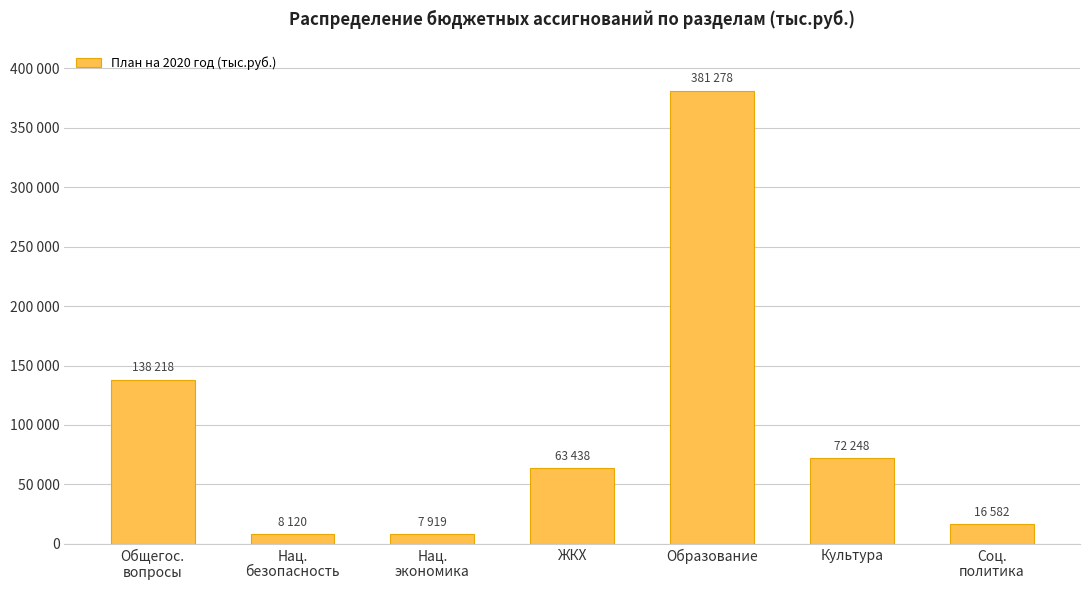

Approximately how many times larger is the value at Соц.
политика compared to Культура?

0.2